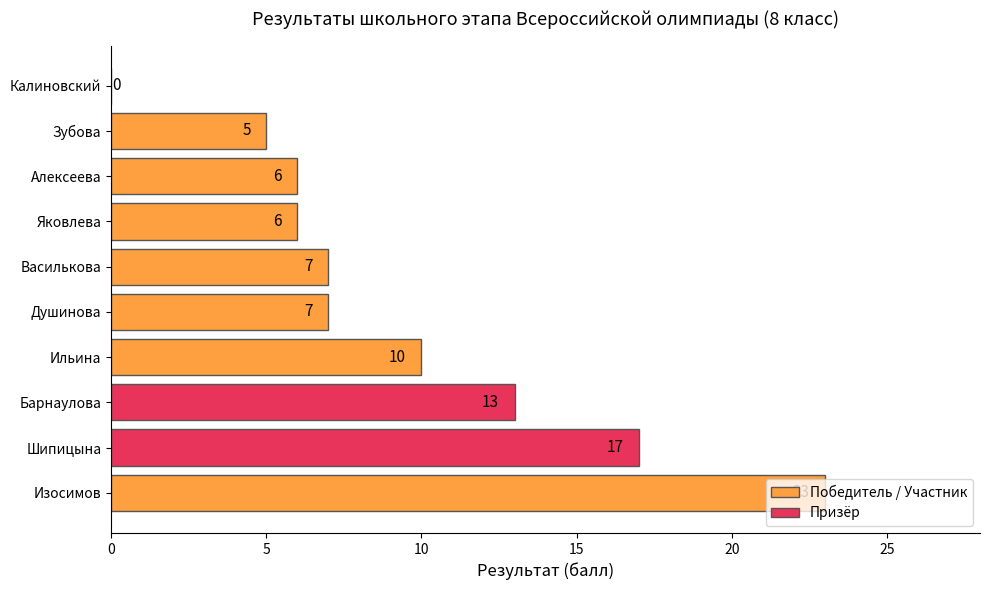

What is the sum of all values?

94